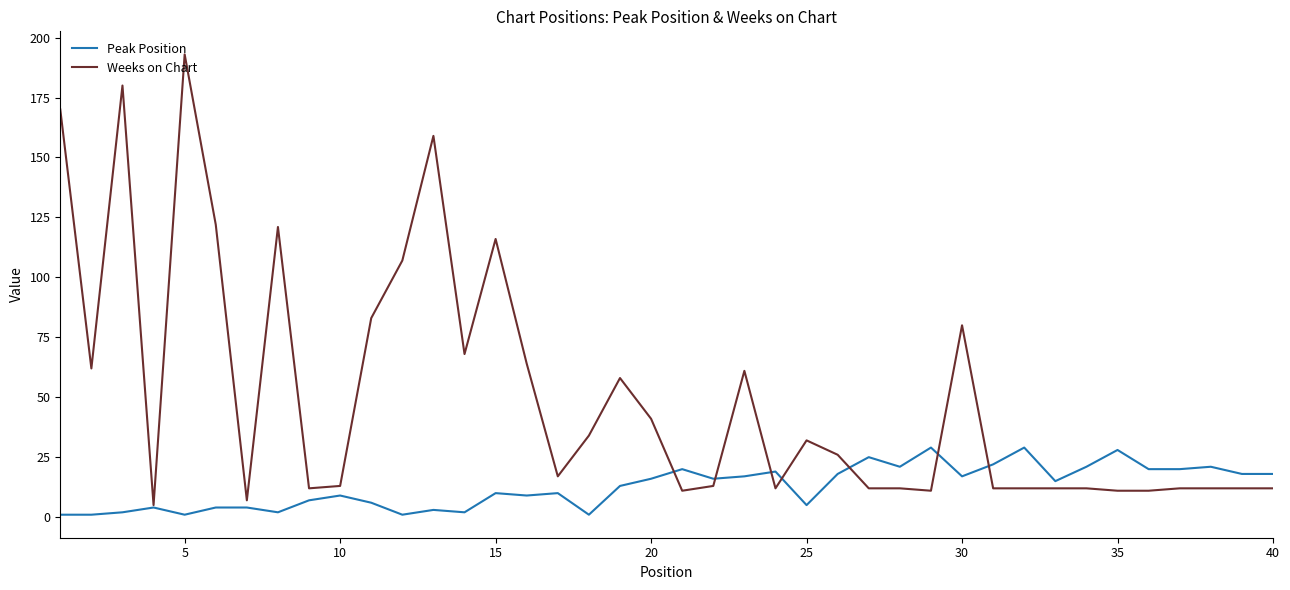

Which series has the largest range (max minus min)?

Weeks on Chart